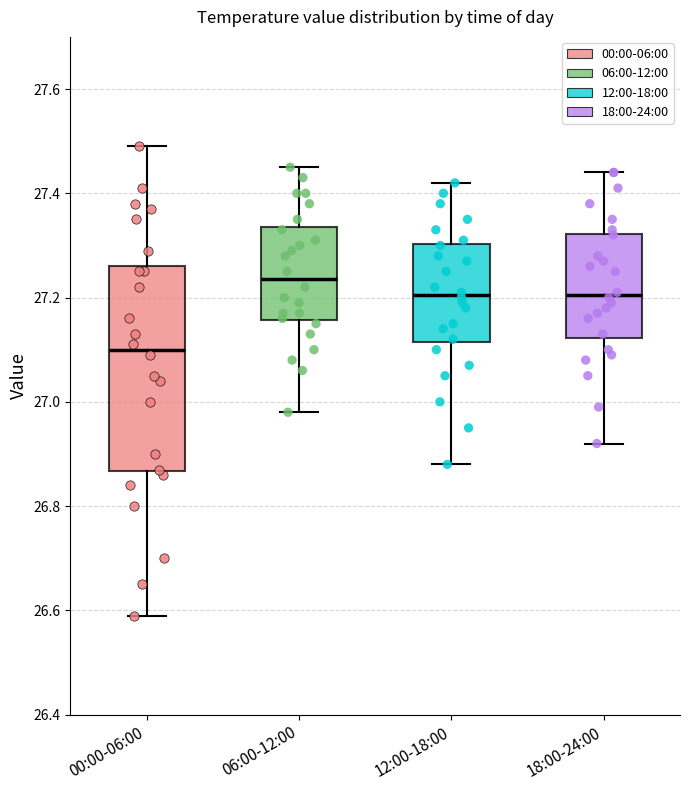

Reading left to right, transcribe this box plot: for each box, give where its median line is, the range the box spans, and where its two whiskers end, as read against the y-axis. The values are not printed on the chart, so give them approximately, as read against the axis.

00:00-06:00: median 27.10, box 26.86 to 27.26, whiskers 26.60 to 27.50
06:00-12:00: median 27.24, box 27.16 to 27.34, whiskers 26.98 to 27.46
12:00-18:00: median 27.20, box 27.12 to 27.30, whiskers 26.88 to 27.42
18:00-24:00: median 27.20, box 27.12 to 27.32, whiskers 26.92 to 27.44